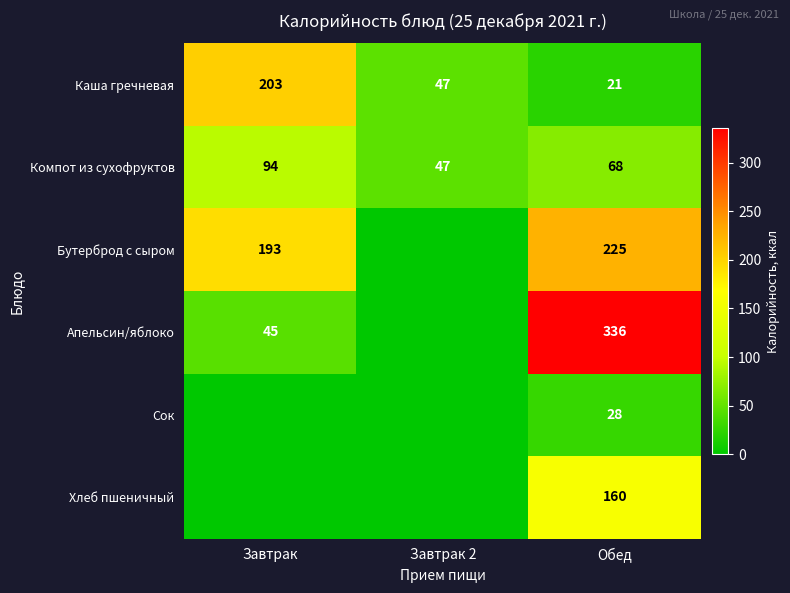

What is the difference between the highest and lowest values at Обед?

315